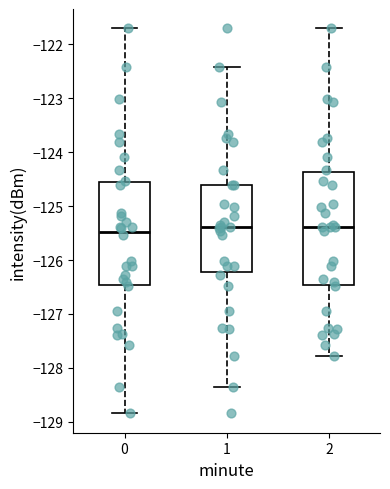

Where is the lower edge of the box at x = 0 on the y-axis? The values are not printed on the chart, so give them approximately, as read against the axis.

-126.5